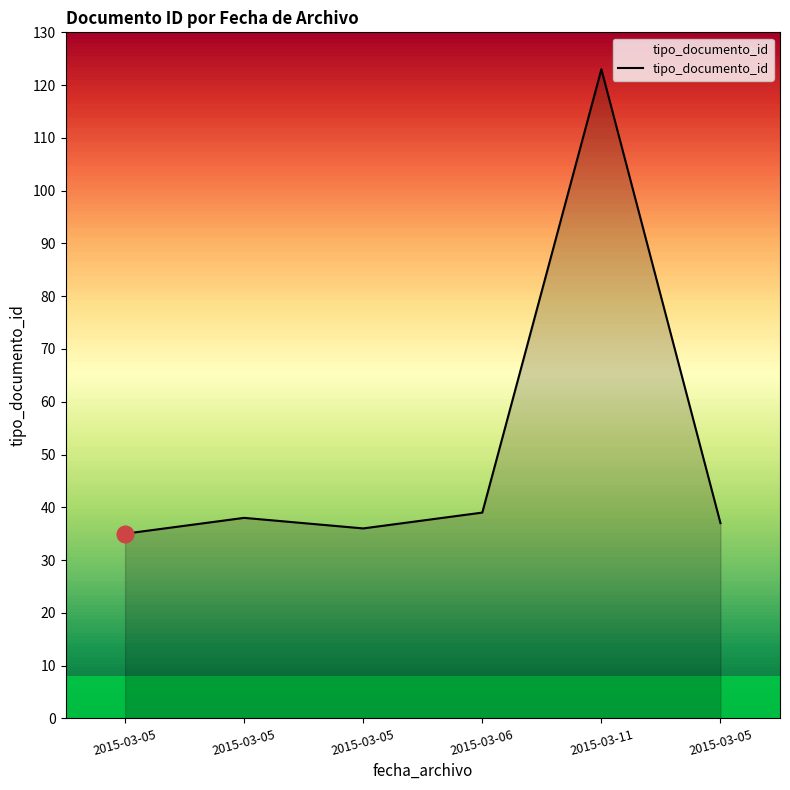

How many categories are shown in the chart?

6